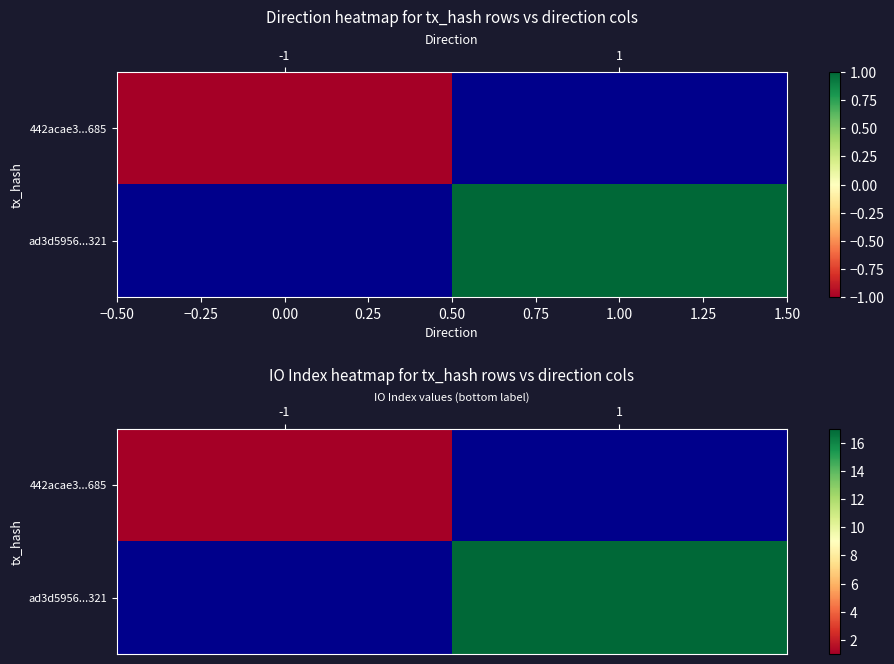

Rank the categories by row_0 value from highest to lowest.

-1, 1